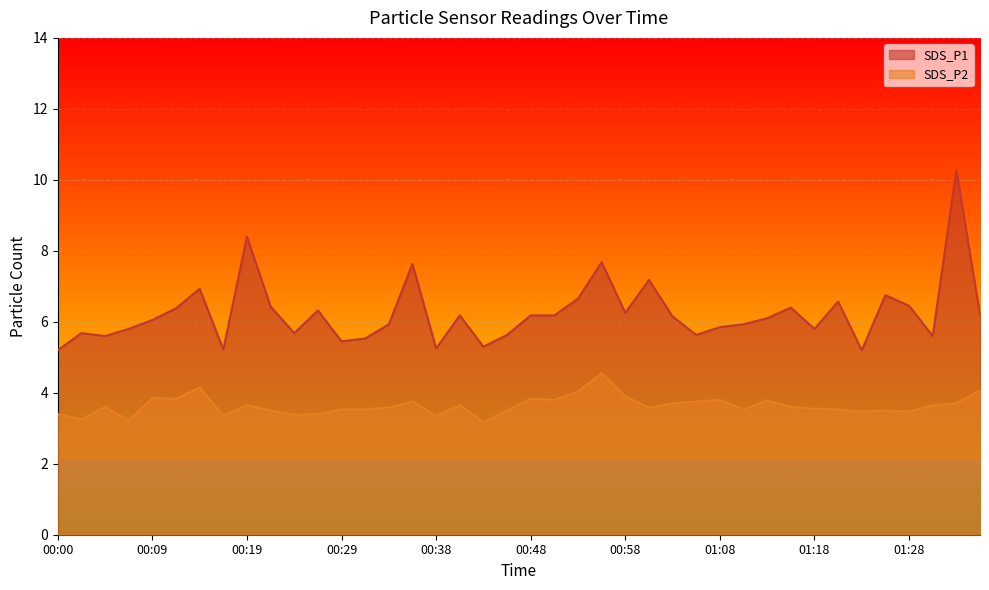

What is the value of the SDS_P1 point at the 28th from the left?

5.6